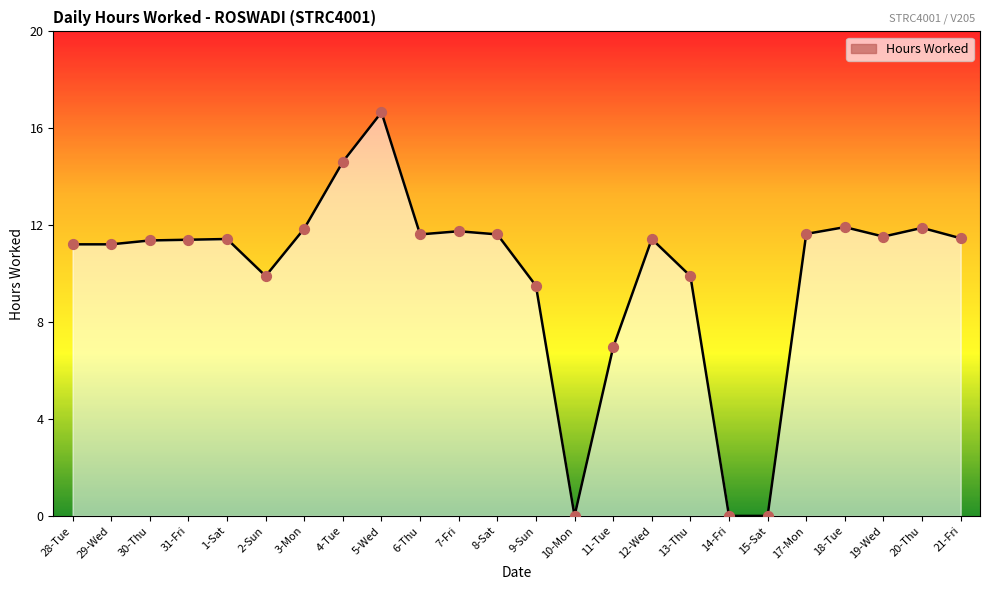

Between 29-Wed and 1-Sat, which is larger?

1-Sat